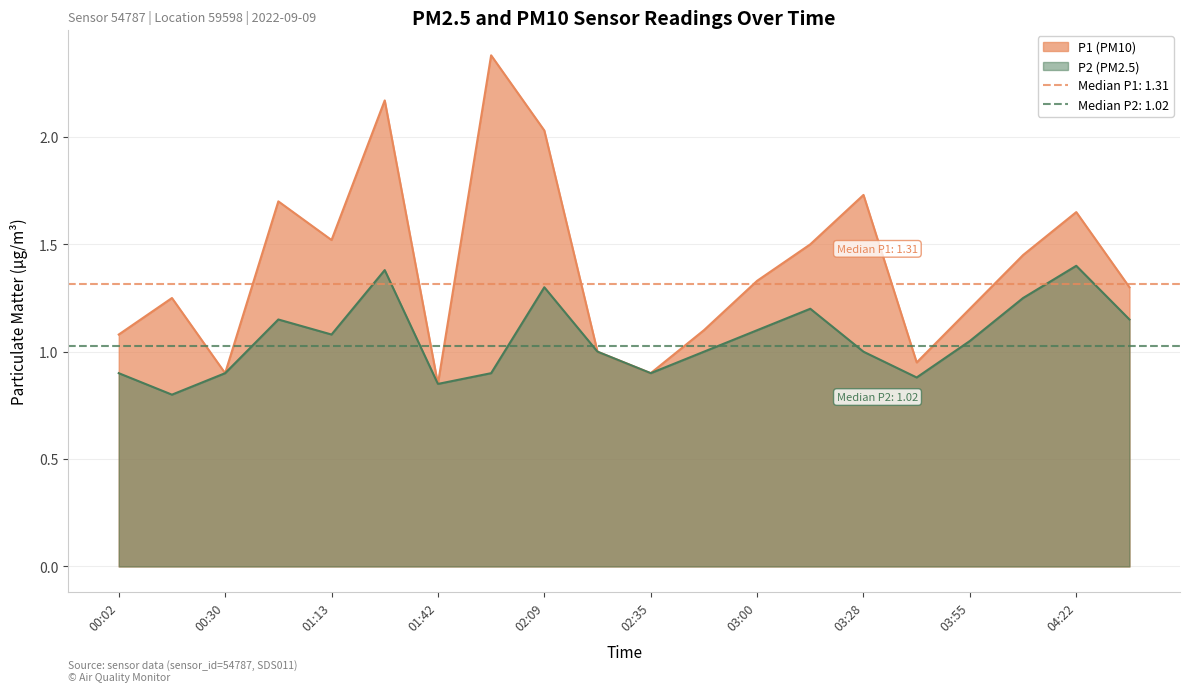

List the series in order of their overall mean, lowest first.

P2, P1